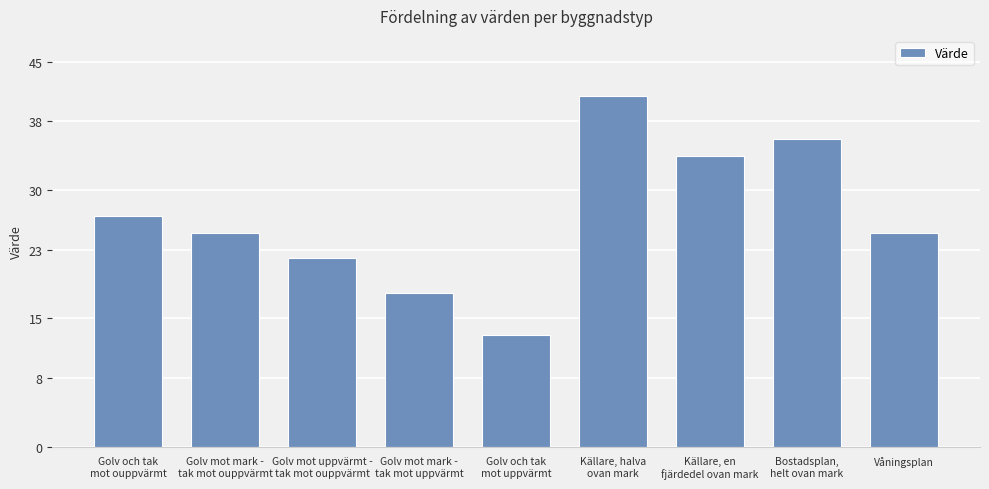

At which label does the data first exceed 25?

Golv och tak
mot ouppvärmt